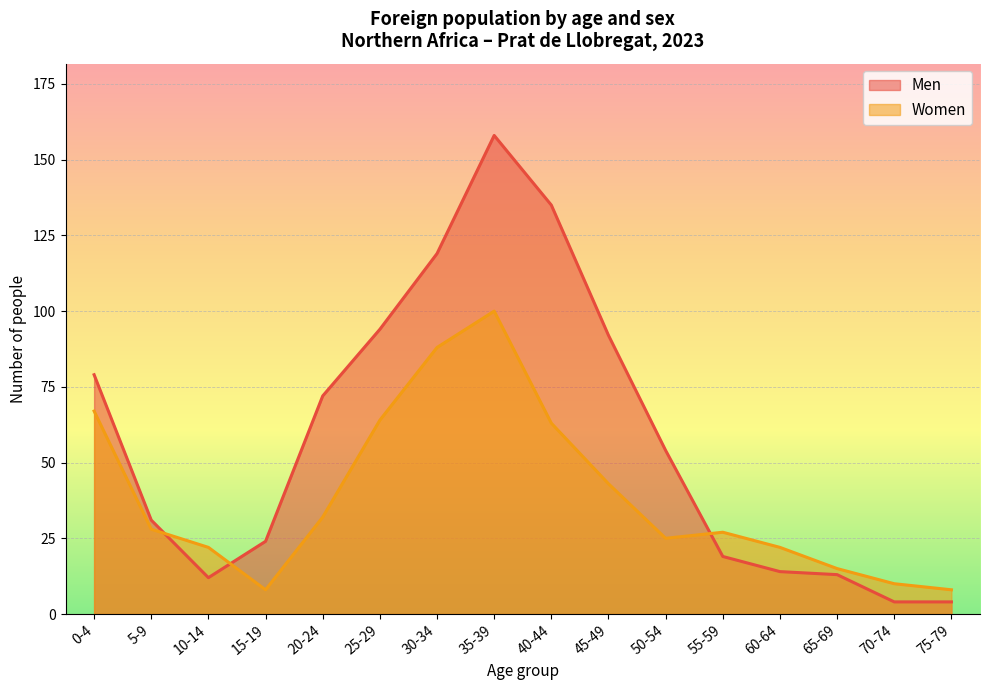

What is the maximum value shown in the chart?

158